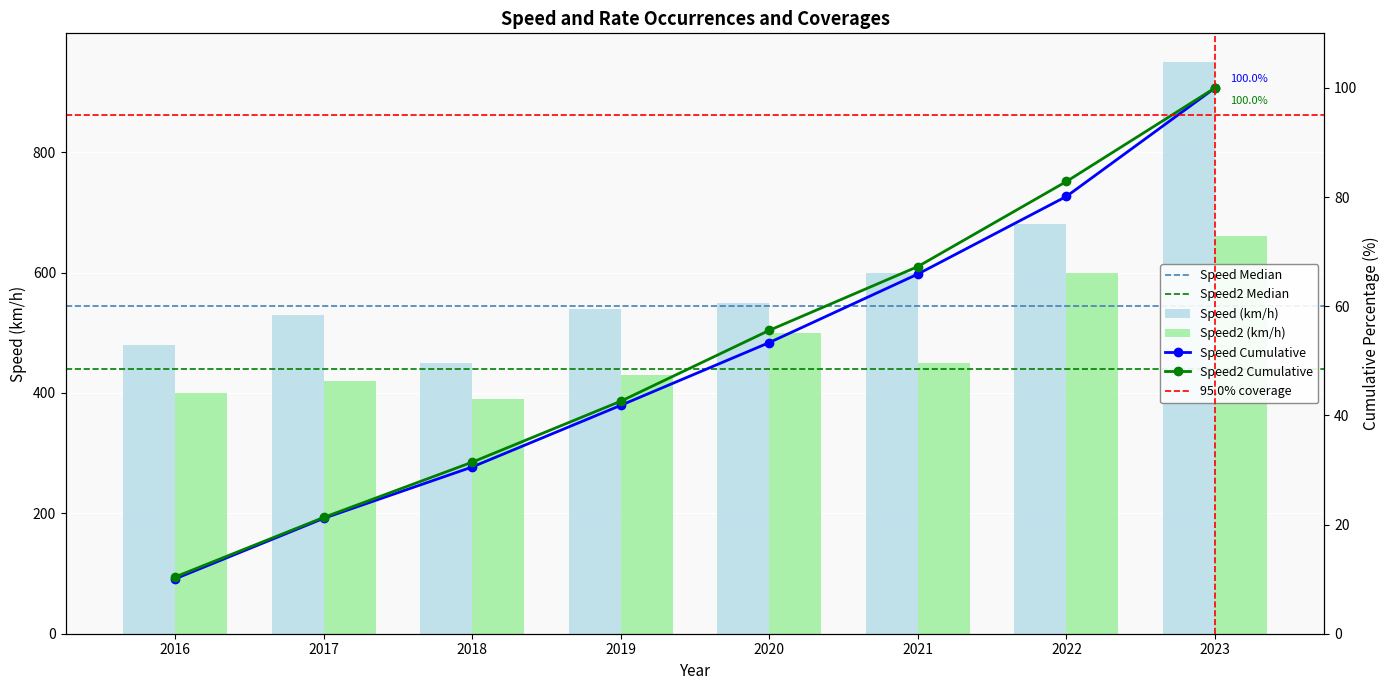

At which label does Speed (km/h) reach its minimum?

2018